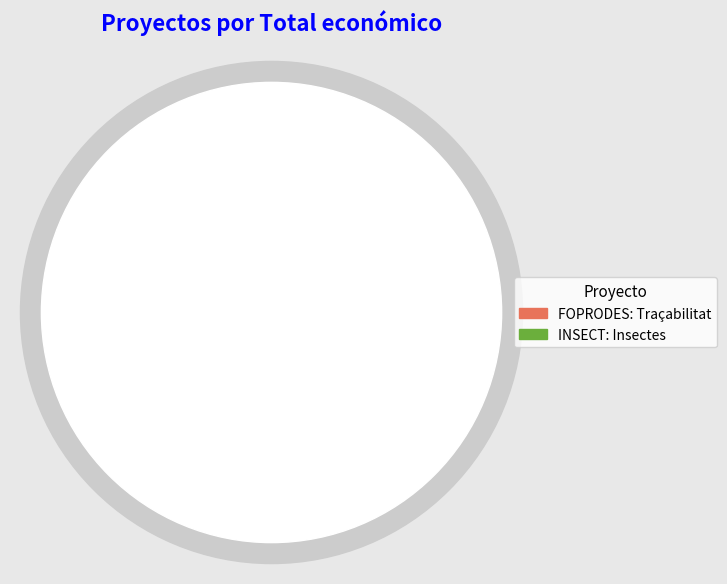

Approximately how many times larger is the value at INSECT: Insectes compared to FOPRODES: Traçabilitat?

0.6